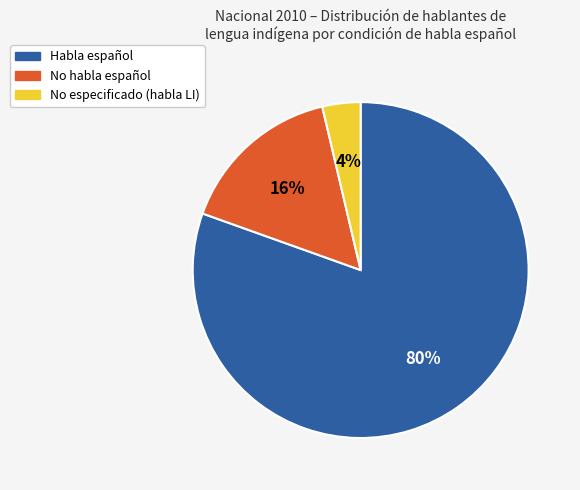

Is it true that No especificado (habla LI) is 4% of the pie?

True